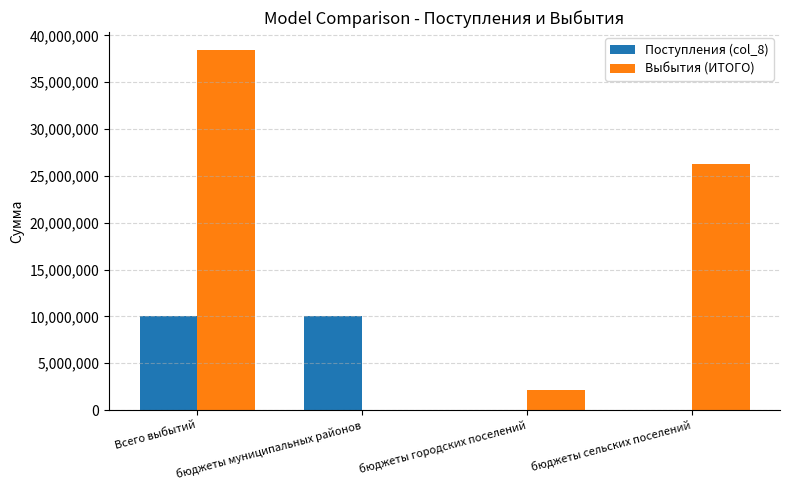

Reading left to right, what are all the values shown in this chart?

Поступления (col_8): 10012618.0	10012618.0	0.0	0.0
Выбытия (ИТОГО): 38435116.4	0.0	2184230.0	26238268.4